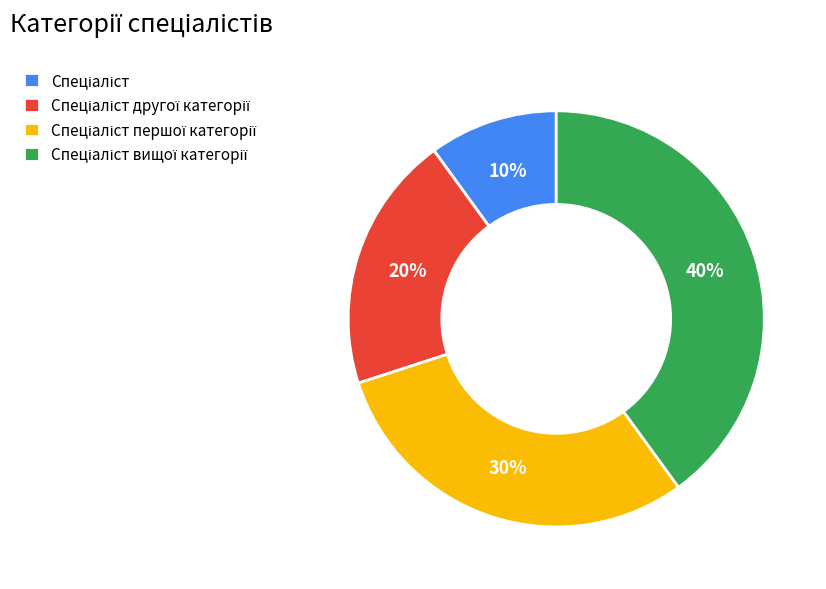

Is there a majority slice in this chart?

No